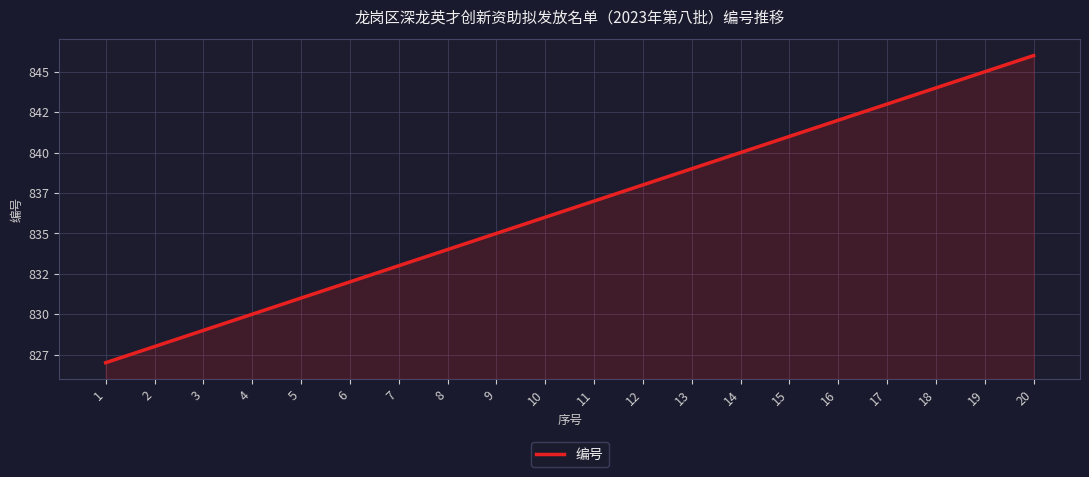

Does the chart display data point markers on the line(s)?

No